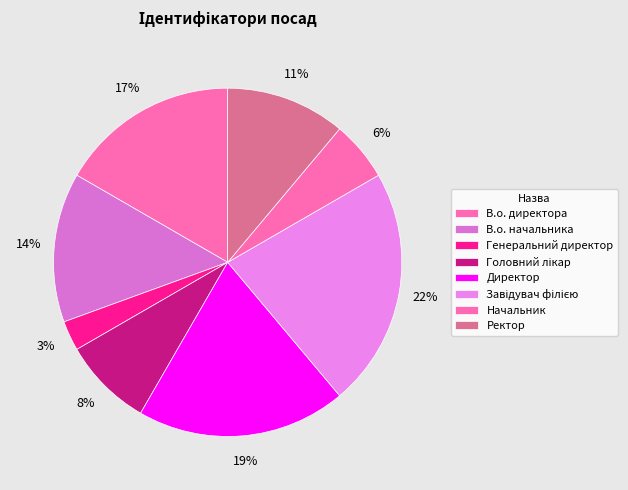

Does any single category account for the majority?

No